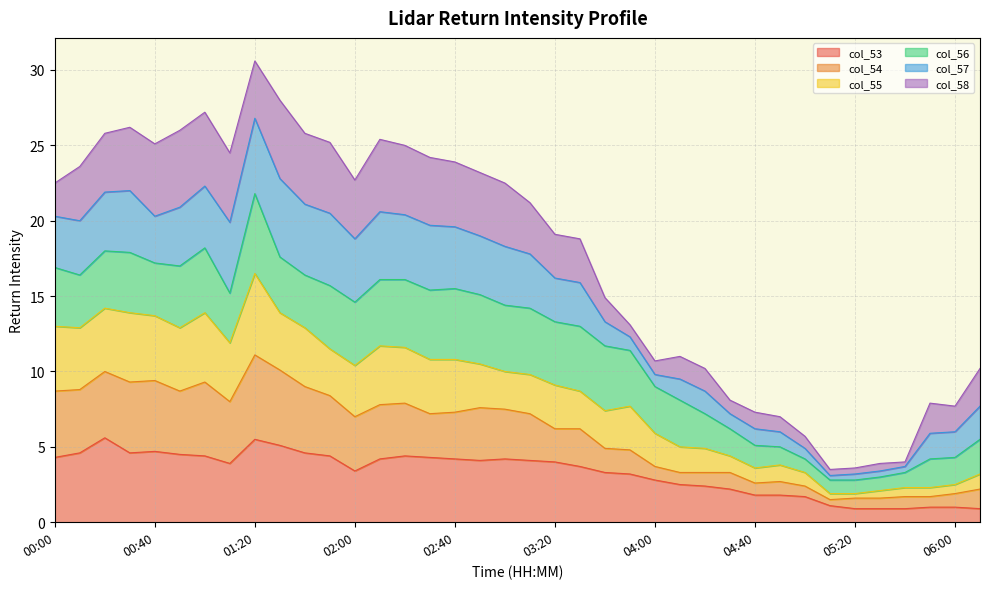

Where is col_55 nearest to the value 9?

03:20